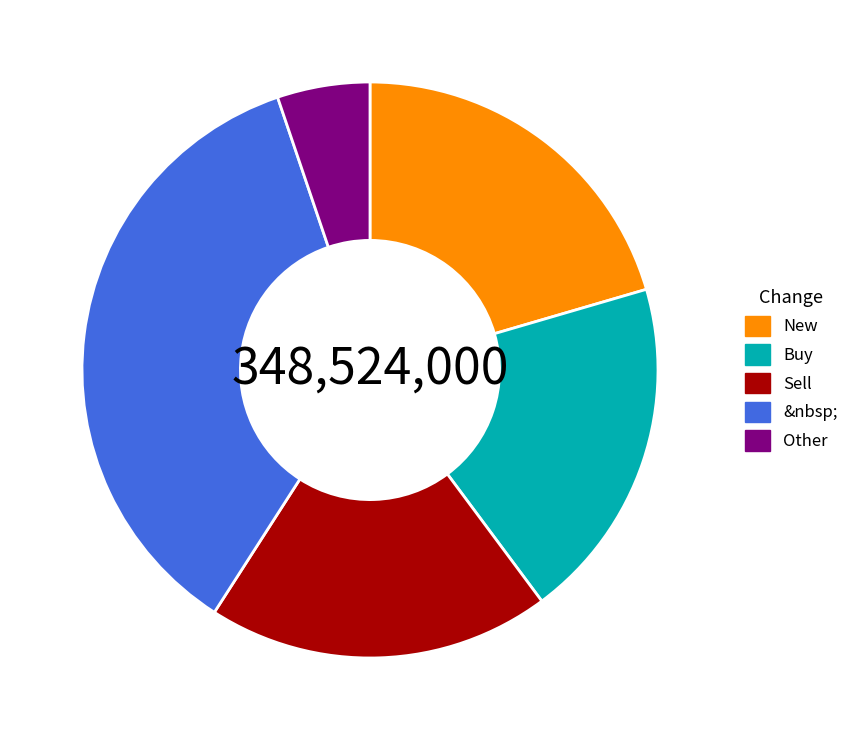

What is the ratio of the value at Other to the value at Sell?

0.3